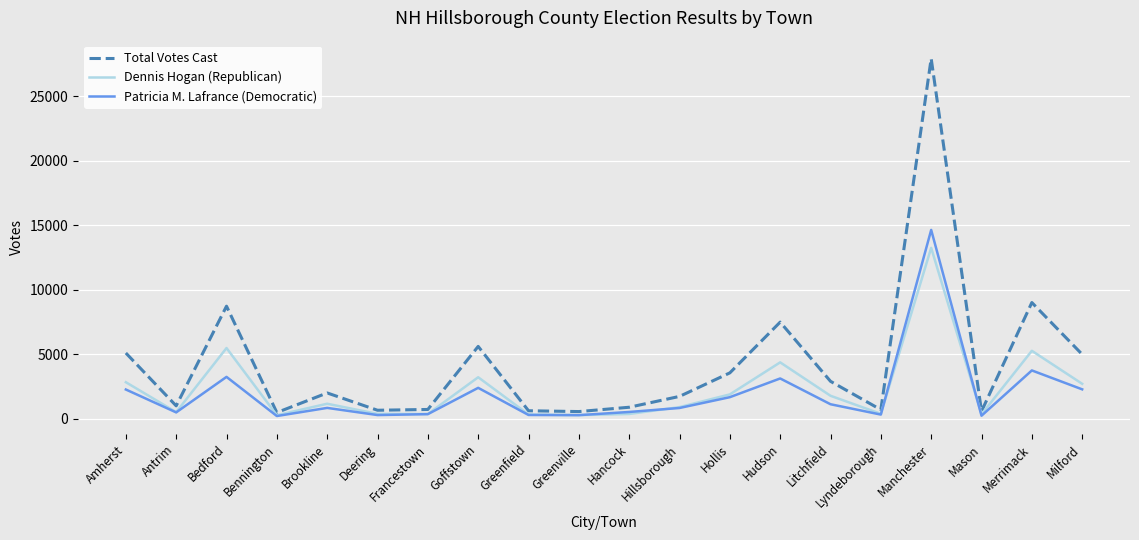

The value of Total Votes Cast at Manchester is 27939. True or false?

True